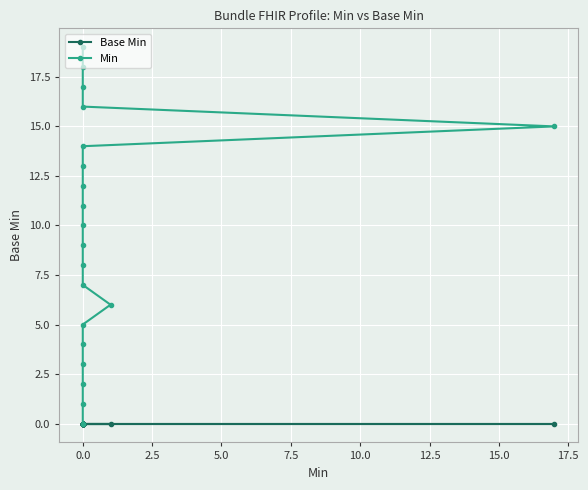

True or false: Min and Base Min intersect in this chart.

False